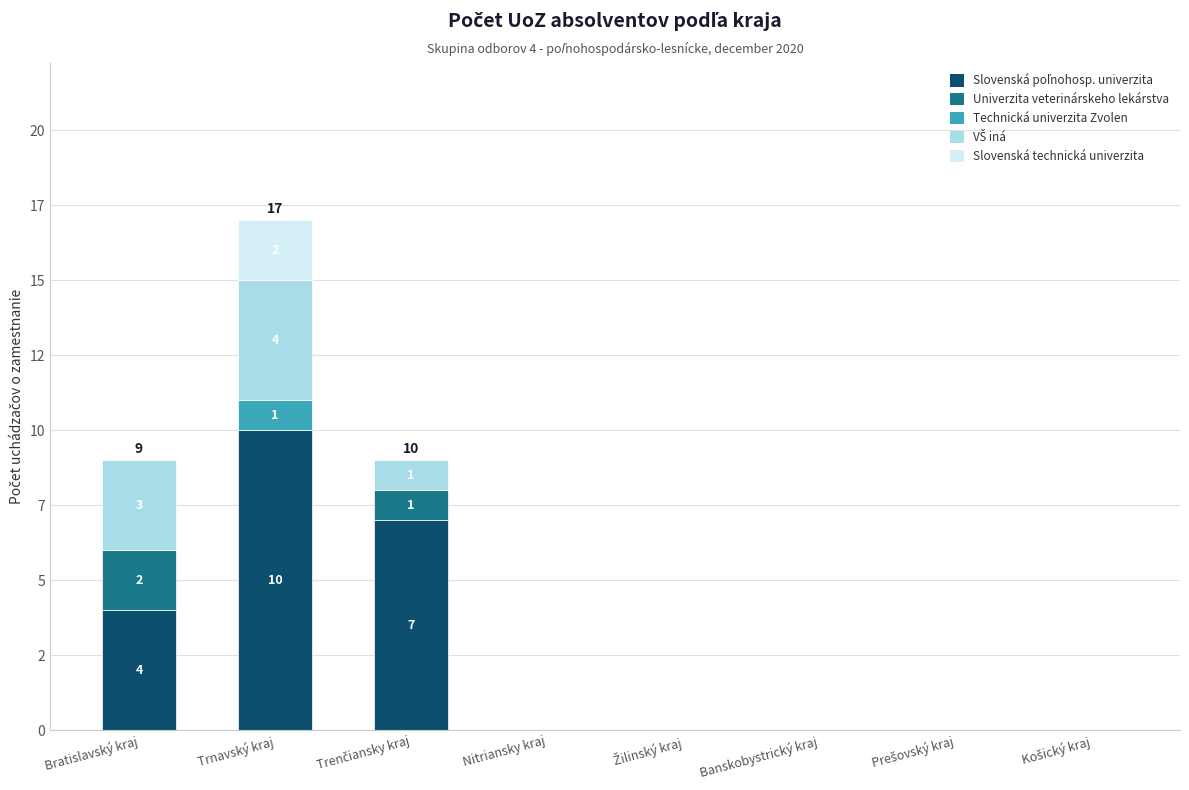

Does the chart contain stacked bars?

Yes